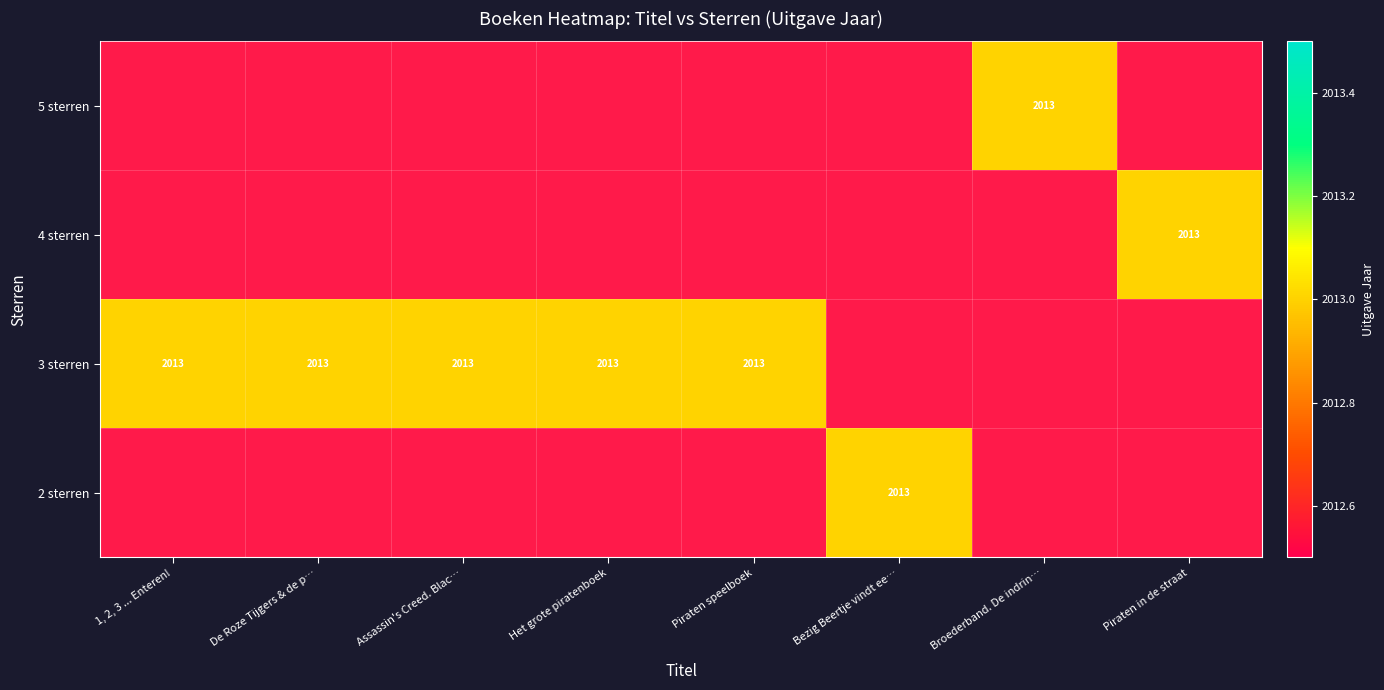

The 2 sterren series shows 2013 at Bezig Beertje vindt ee…. True or false?

True